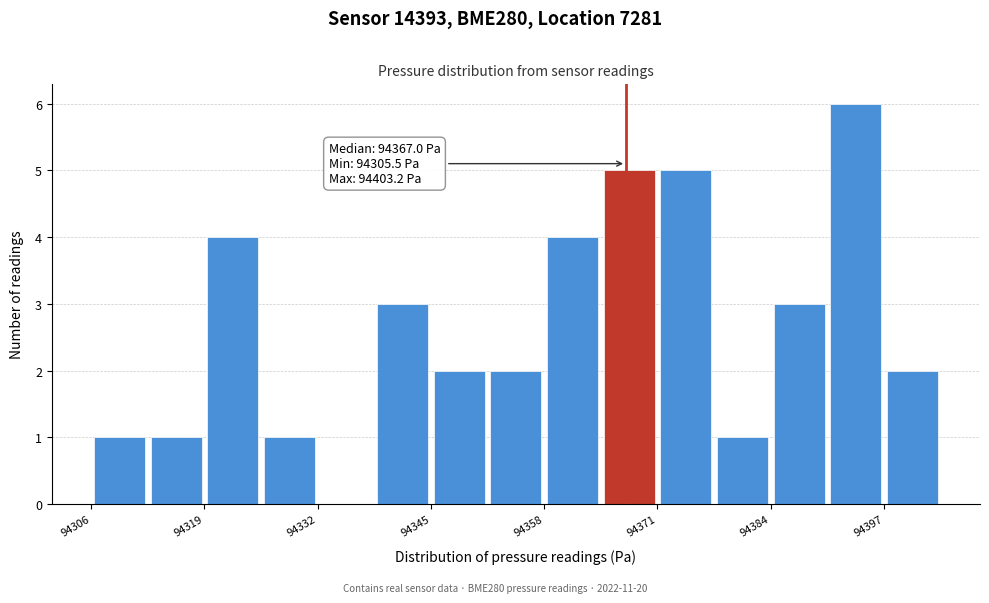

Around what value on the x-axis is the tallest bar? Give the approximate position of its centre, as read against the axis.

94394